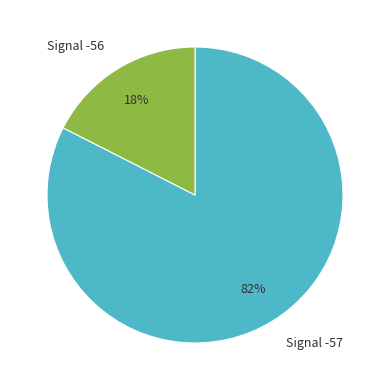

To the nearest percent, what portion does Signal -56 represent?

18%